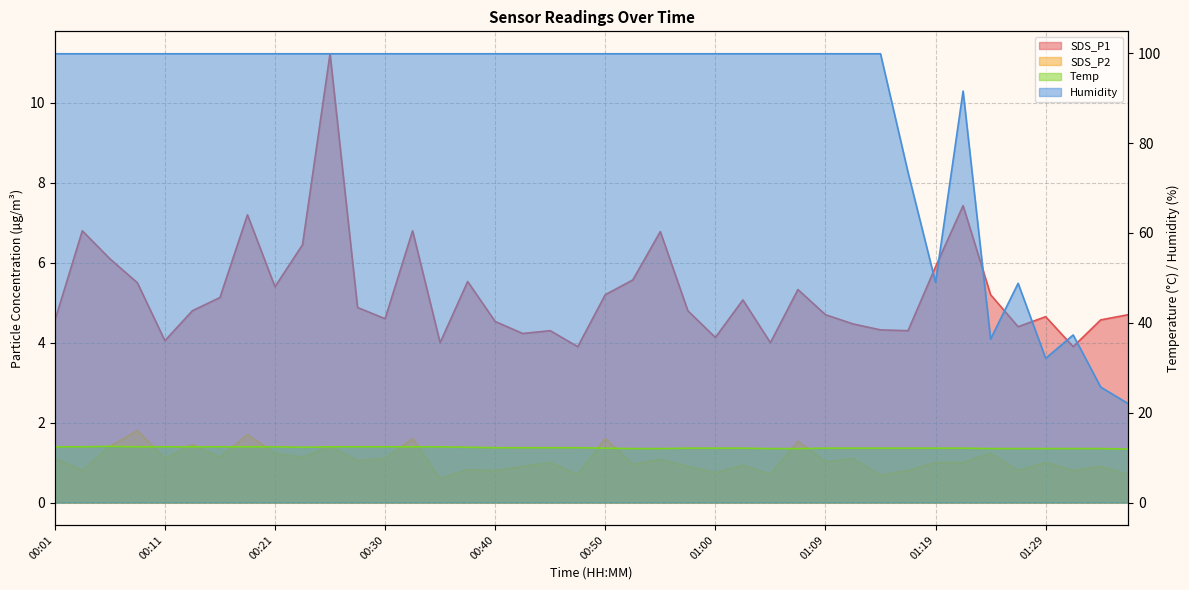

Reading left to right, extract all data points from this chart.

SDS_P1: 00:01=4.5	00:04=6.8	00:06=6.1	00:08=5.5	00:11=4.0	00:13=4.8	00:16=5.1	00:18=7.2	00:21=5.4	00:23=6.5	00:26=11.2	00:28=4.9	00:30=4.6	00:33=6.8	00:35=4.0	00:38=5.5	00:40=4.5	00:43=4.2	00:45=4.3	00:47=3.9	00:50=5.2	00:52=5.6	00:55=6.8	00:57=4.8	01:00=4.1	01:02=5.1	01:04=4.0	01:07=5.3	01:09=4.7	01:12=4.5	01:14=4.3	01:17=4.3	01:19=5.9	01:22=7.4	01:24=5.2	01:26=4.4	01:29=4.7	01:31=3.9	01:34=4.6	01:36=4.7
SDS_P2: 00:01=1.1	00:04=0.8	00:06=1.4	00:08=1.8	00:11=1.1	00:13=1.4	00:16=1.1	00:18=1.7	00:21=1.2	00:23=1.1	00:26=1.4	00:28=1.1	00:30=1.1	00:33=1.6	00:35=0.6	00:38=0.8	00:40=0.8	00:43=0.9	00:45=1.0	00:47=0.7	00:50=1.6	00:52=0.9	00:55=1.1	00:57=0.9	01:00=0.8	01:02=0.9	01:04=0.7	01:07=1.5	01:09=1.0	01:12=1.1	01:14=0.7	01:17=0.8	01:19=1.0	01:22=1.0	01:24=1.2	01:26=0.8	01:29=1.0	01:31=0.8	01:34=0.9	01:36=0.7
Temp: 00:01=12.4	00:04=12.4	00:06=12.5	00:08=12.4	00:11=12.4	00:13=12.4	00:16=12.4	00:18=12.4	00:21=12.4	00:23=12.3	00:26=12.4	00:28=12.4	00:30=12.4	00:33=12.4	00:35=12.4	00:38=12.3	00:40=12.2	00:43=12.2	00:45=12.2	00:47=12.2	00:50=12.1	00:52=12.0	00:55=12.0	00:57=12.1	01:00=12.1	01:02=12.1	01:04=12.0	01:07=12.0	01:09=12.1	01:12=12.1	01:14=12.1	01:17=12.1	01:19=12.1	01:22=12.1	01:24=12.0	01:26=12.0	01:29=12.0	01:31=12.0	01:34=12.0	01:36=11.9
Humidity: 00:01=99.9	00:04=99.9	00:06=99.9	00:08=99.9	00:11=99.9	00:13=99.9	00:16=99.9	00:18=99.9	00:21=99.9	00:23=99.9	00:26=99.9	00:28=99.9	00:30=99.9	00:33=99.9	00:35=99.9	00:38=99.9	00:40=99.9	00:43=99.9	00:45=99.9	00:47=99.9	00:50=99.9	00:52=99.9	00:55=99.9	00:57=99.9	01:00=99.9	01:02=99.9	01:04=99.9	01:07=99.9	01:09=99.9	01:12=99.9	01:14=99.9	01:17=73.5	01:19=49.0	01:22=91.6	01:24=36.4	01:26=48.8	01:29=32.1	01:31=37.3	01:34=25.7	01:36=22.0